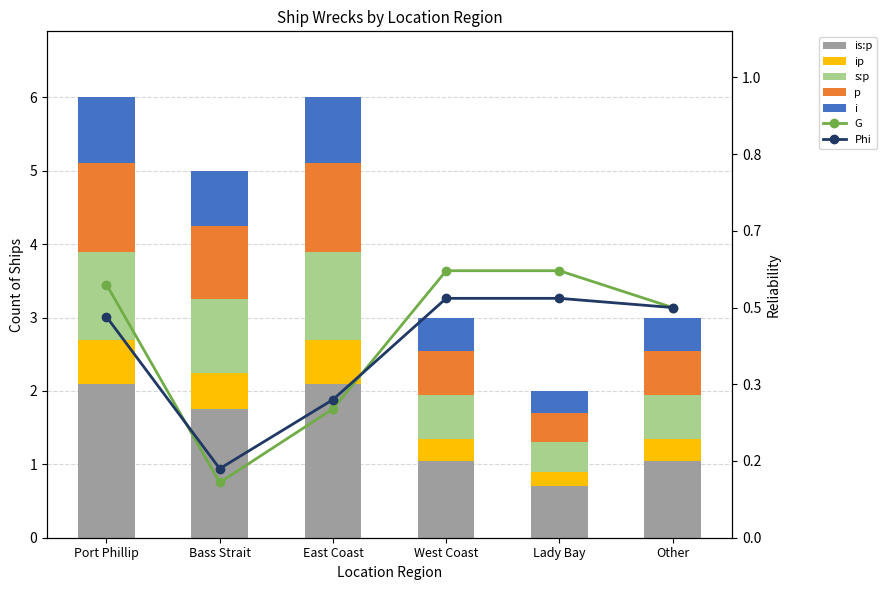

Which category has the lowest value across all series?

Lady Bay